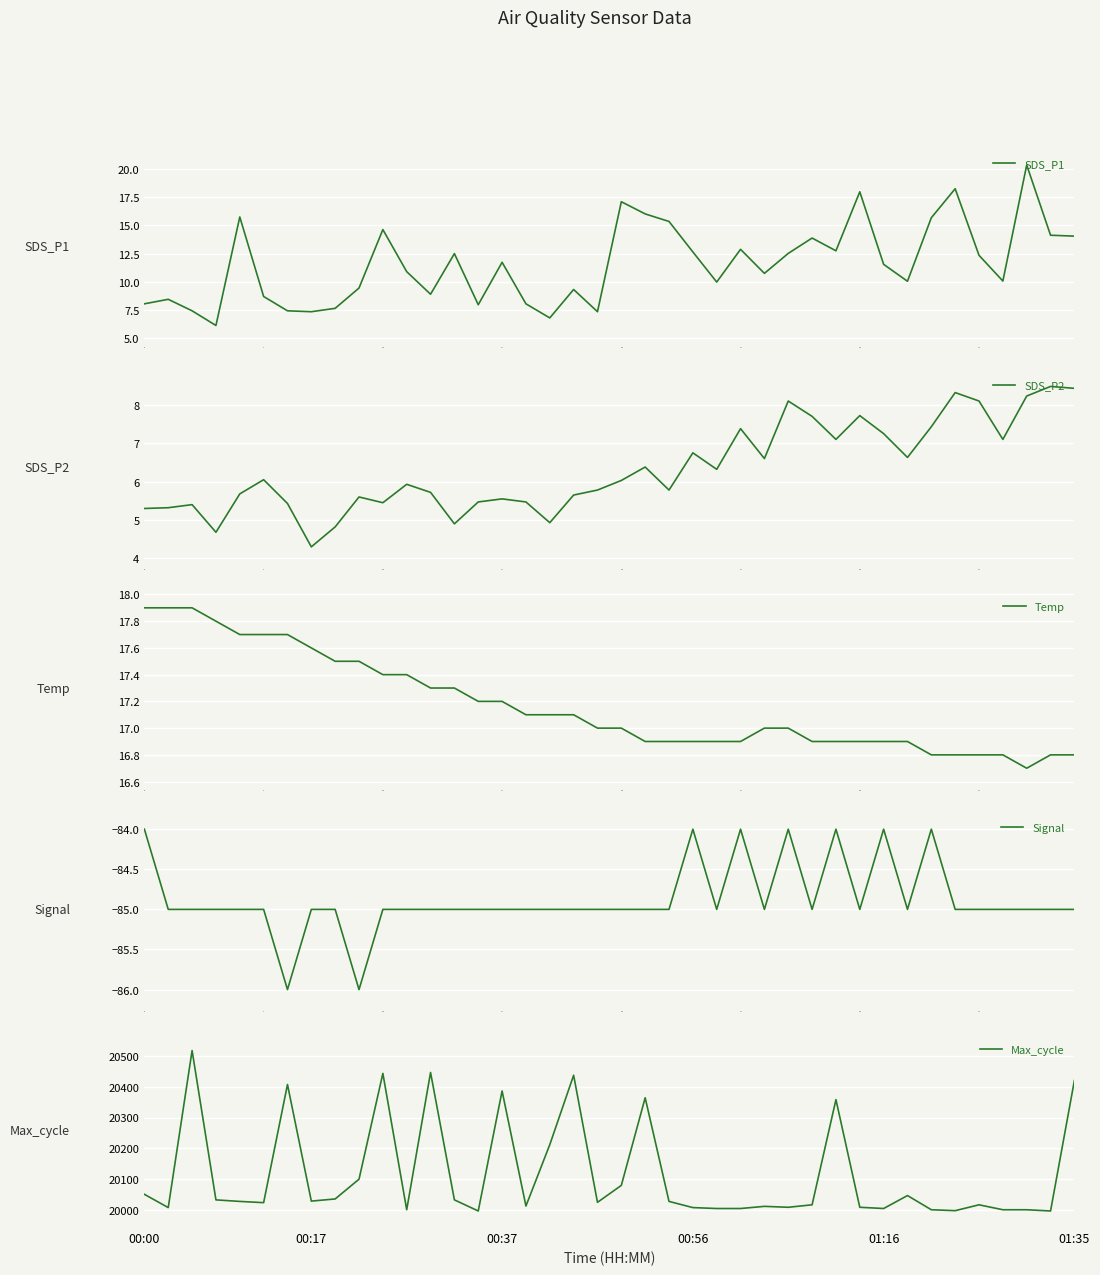

True or false: SDS_P2 and Temp intersect in this chart.

False